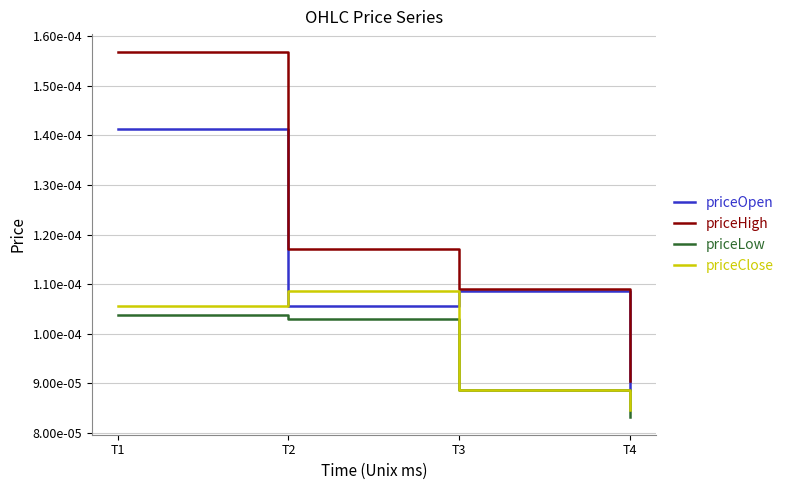

What are all the series names shown in the legend?

priceOpen, priceHigh, priceLow, priceClose